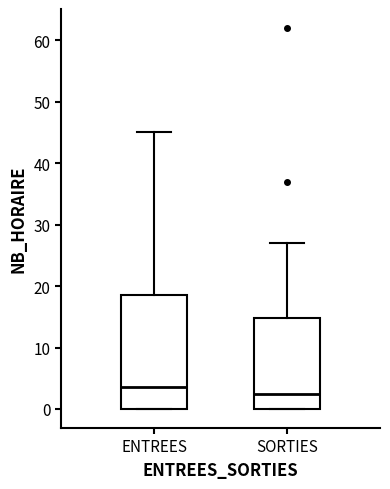

Comparing the boxes themselves (not the whiskers), which one is the tallest?

ENTREES